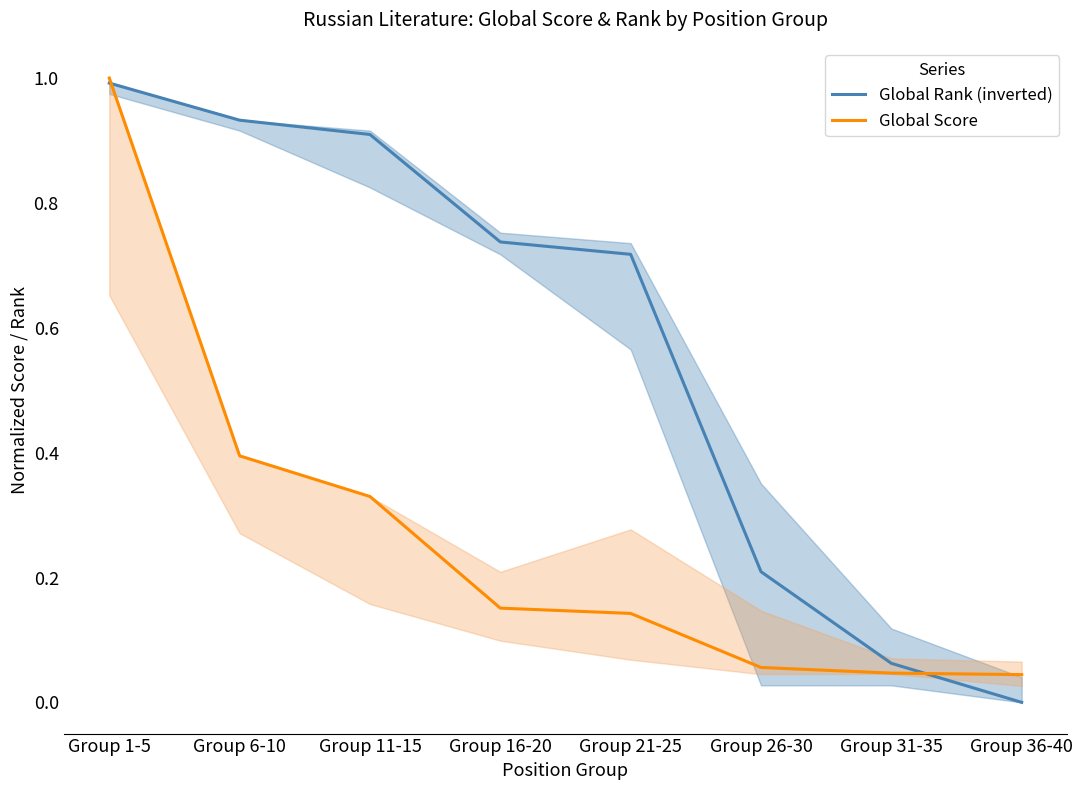

Is it true that Global Rank (inverted) equals 0.1 at Group 31-35?

True